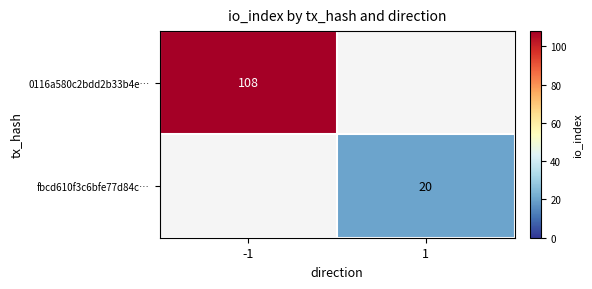

Is the value of fbcd610f3c6bfe77d84c… at 1 greater than the value of 0116a580c2bdd2b33b4e… at -1?

No